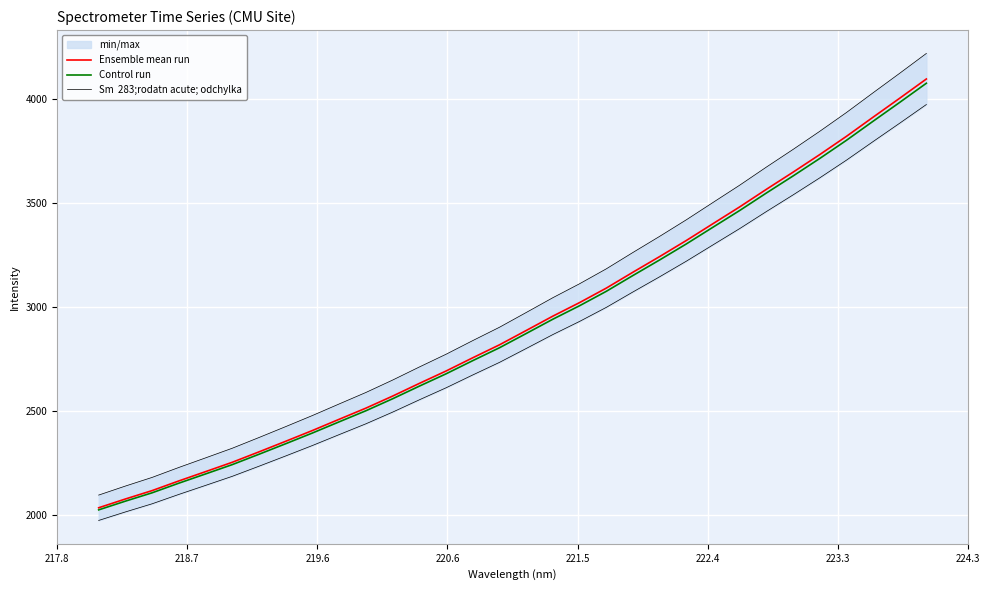

What is the highest value of the Sm  283;rodatn acute; odchylka series?

4218.8